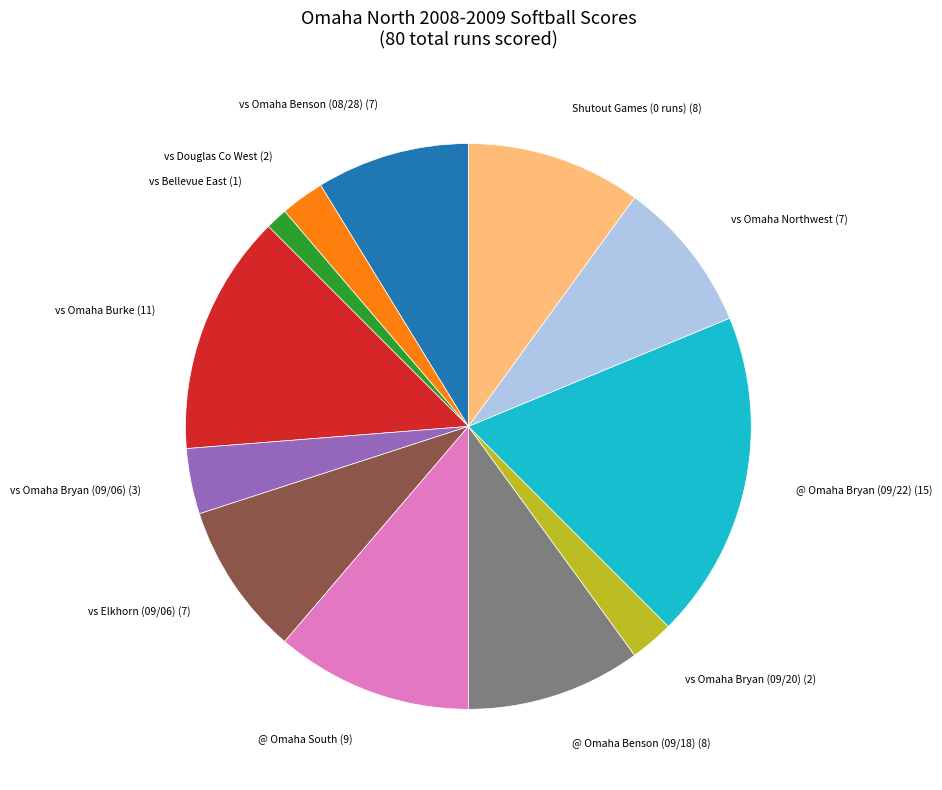

What is the ratio of the value at vs Omaha Burke (11) to the value at vs Bellevue East (1)?

11.0